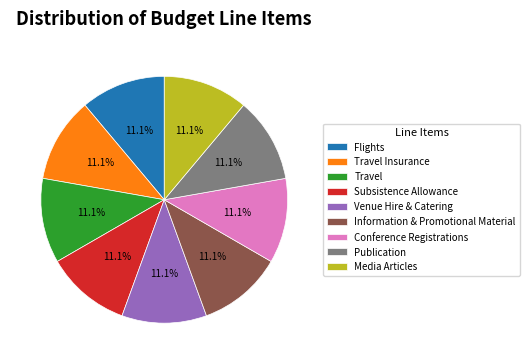

Is Information & Promotional Material the majority of the pie?

No